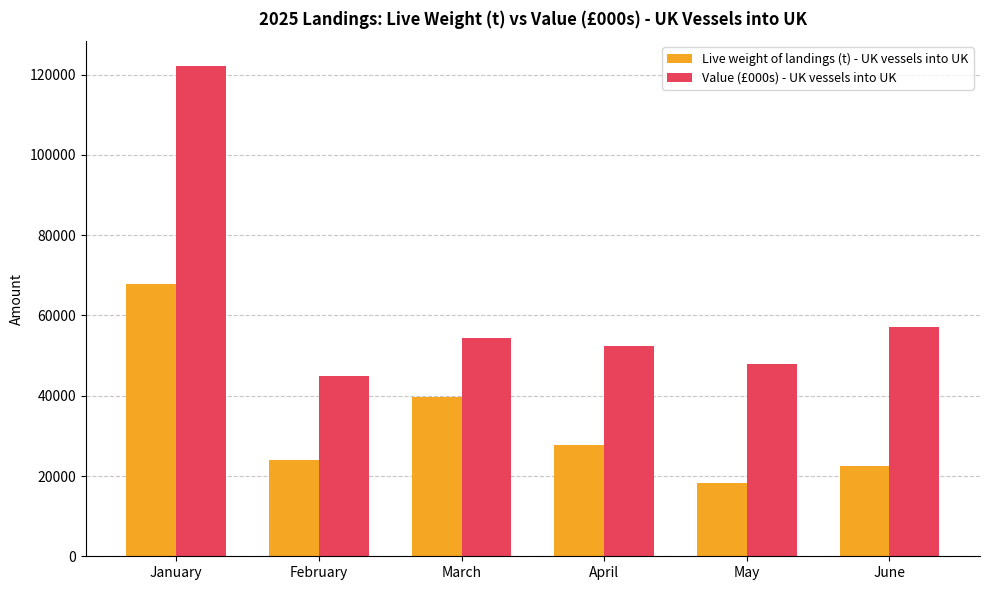

What is the total value across all series at March?

94282.7